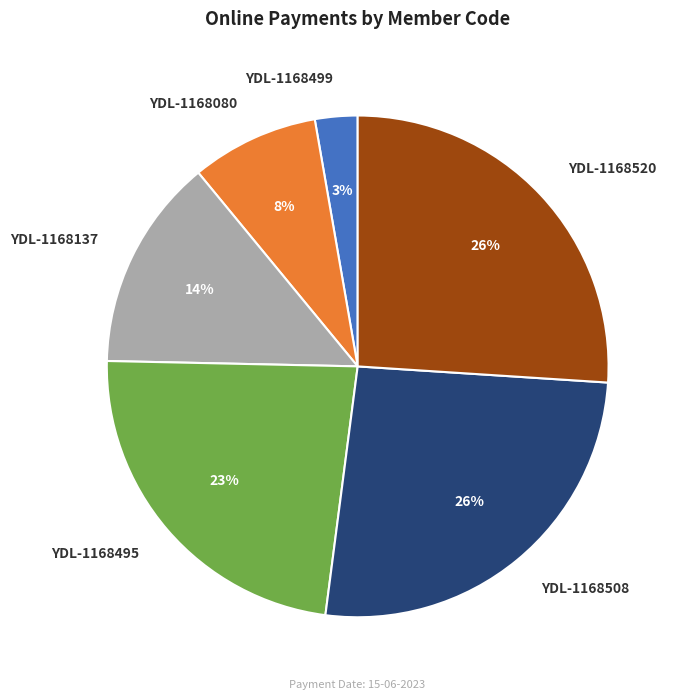

To the nearest percent, what is the average slice percentage?

17%